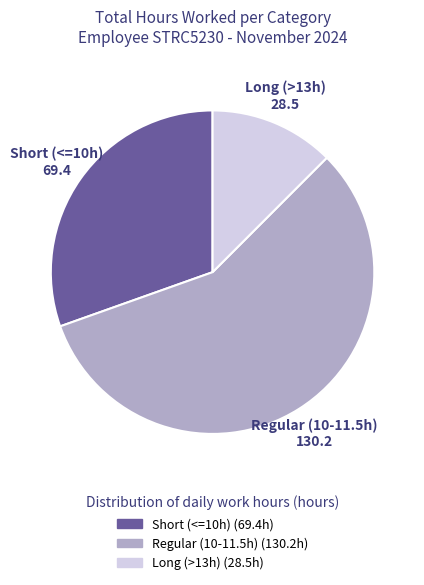

Does any single category account for the majority?

Yes